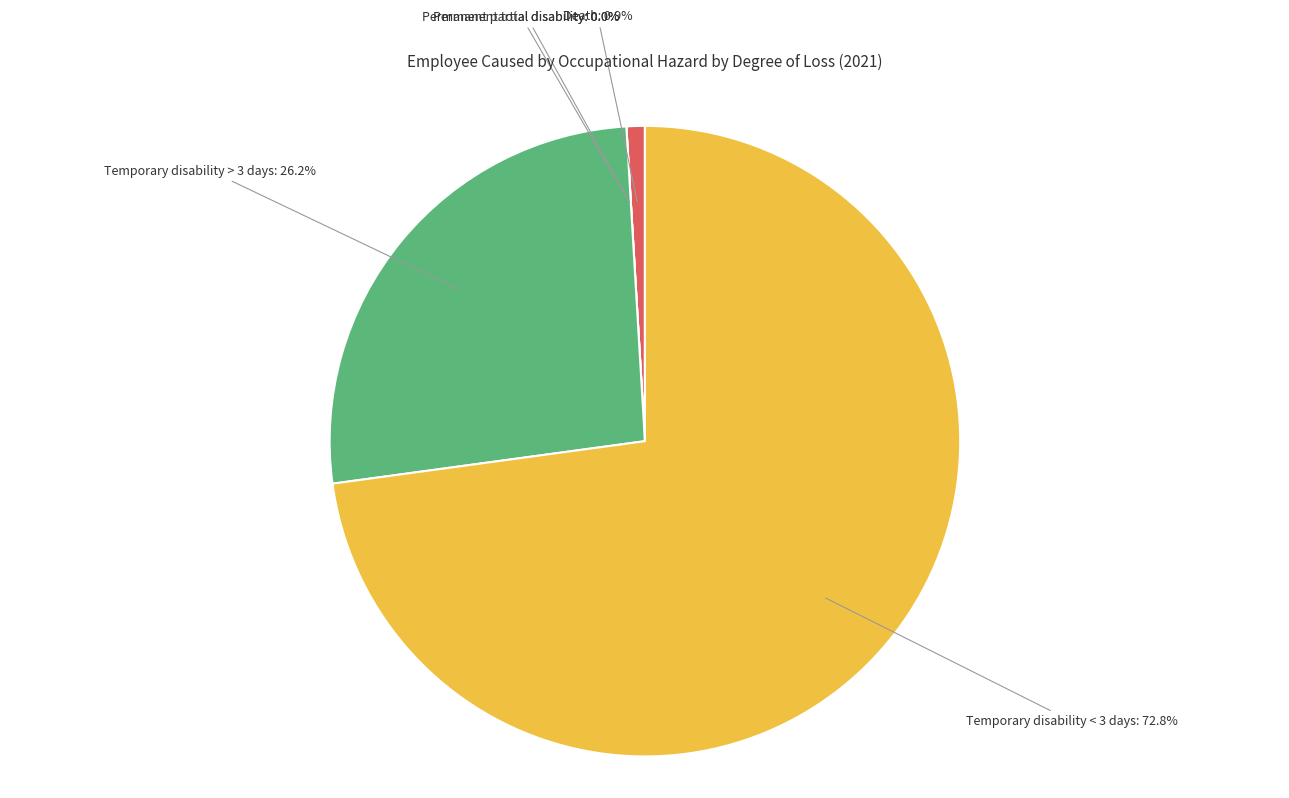

What is the largest slice in the pie chart?

Temporary disability < 3 days